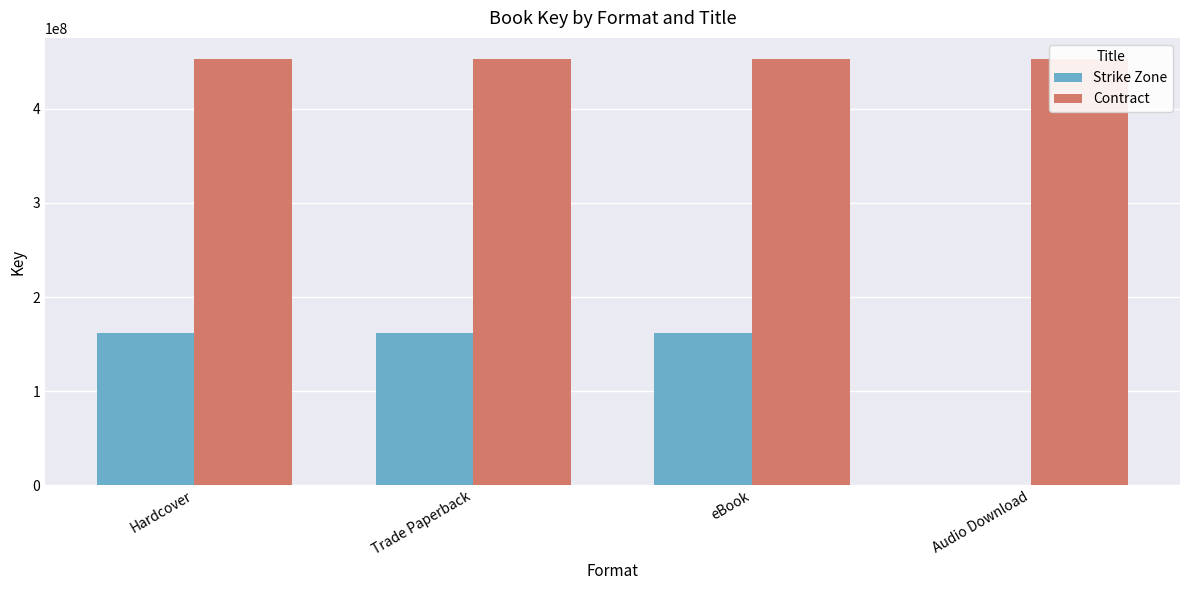

Reading right to left, transcribe all the data shown in this chart.

Strike Zone: Audio Download=0	eBook=162203127	Trade Paperback=162203127	Hardcover=162203127
Contract: Audio Download=452872080	eBook=452872080	Trade Paperback=452872080	Hardcover=452872080